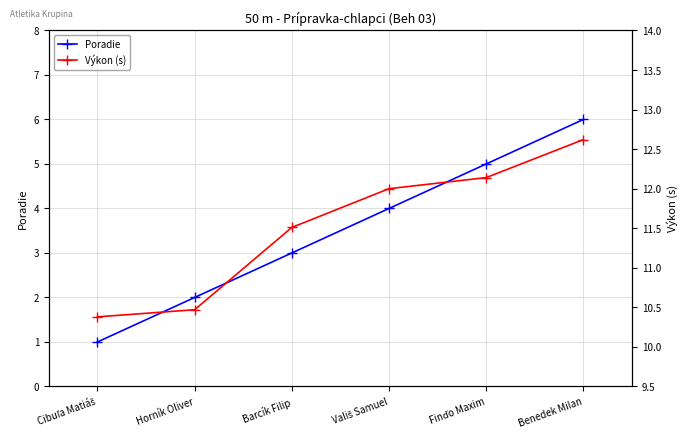

How many data points in Výkon (s) are above 12?

2